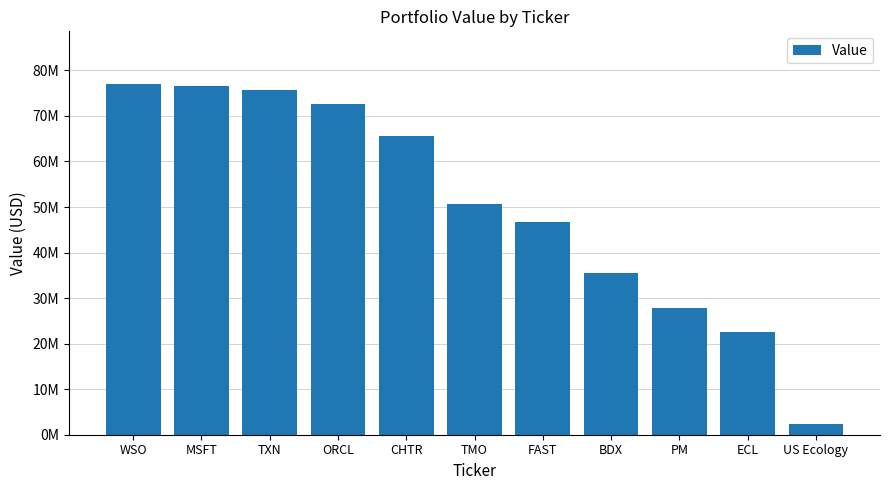

What is the ratio of the value at ECL to the value at BDX?

0.6